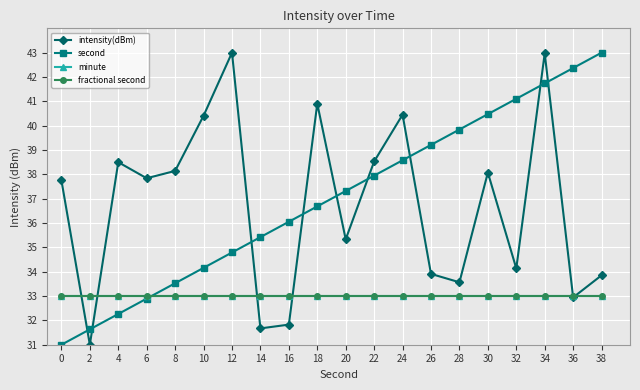

Reading left to right, extract all data points from this chart.

intensity(dBm): 0=37.8	2=31.0	4=38.5	6=37.8	8=38.1	10=40.4	12=43.0	14=31.7	16=31.8	18=40.9	20=35.3	22=38.5	24=40.5	26=33.9	28=33.6	30=38.1	32=34.1	34=43.0	36=32.9	38=33.9
second: 0=31.0	2=31.6	4=32.3	6=32.9	8=33.5	10=34.2	12=34.8	14=35.4	16=36.1	18=36.7	20=37.3	22=37.9	24=38.6	26=39.2	28=39.8	30=40.5	32=41.1	34=41.7	36=42.4	38=43.0
minute: 0=33.0	2=33.0	4=33.0	6=33.0	8=33.0	10=33.0	12=33.0	14=33.0	16=33.0	18=33.0	20=33.0	22=33.0	24=33.0	26=33.0	28=33.0	30=33.0	32=33.0	34=33.0	36=33.0	38=33.0
fractional second: 0=33.0	2=33.0	4=33.0	6=33.0	8=33.0	10=33.0	12=33.0	14=33.0	16=33.0	18=33.0	20=33.0	22=33.0	24=33.0	26=33.0	28=33.0	30=33.0	32=33.0	34=33.0	36=33.0	38=33.0